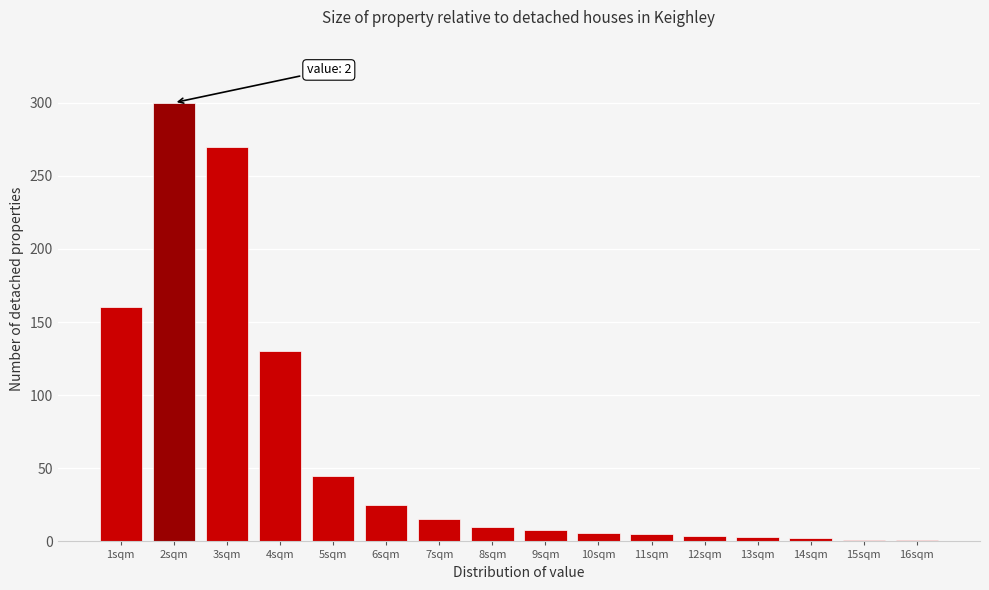

Which category has the highest value across all series?

2sqm